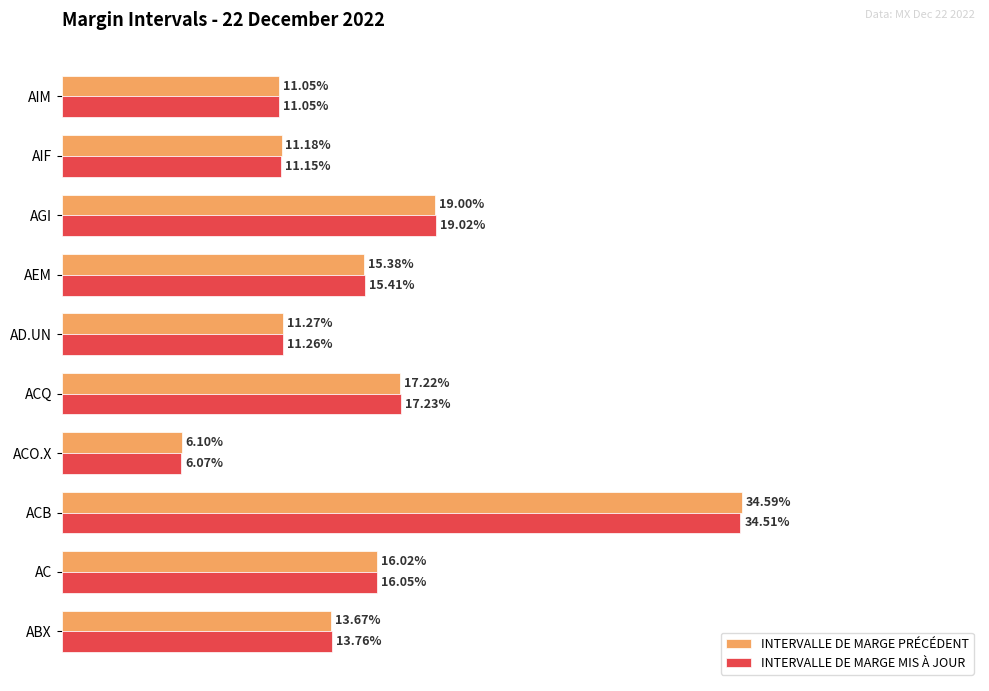

How many bars are there in each group?

2